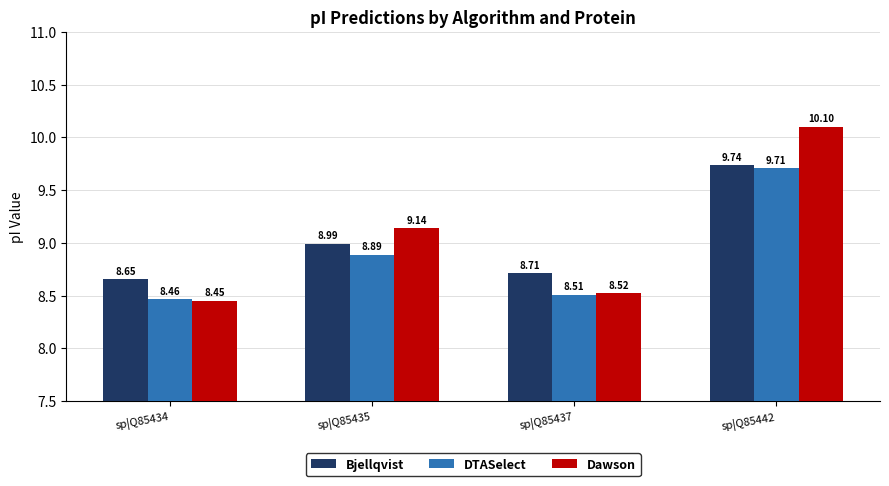

Does the chart contain any negative values?

No